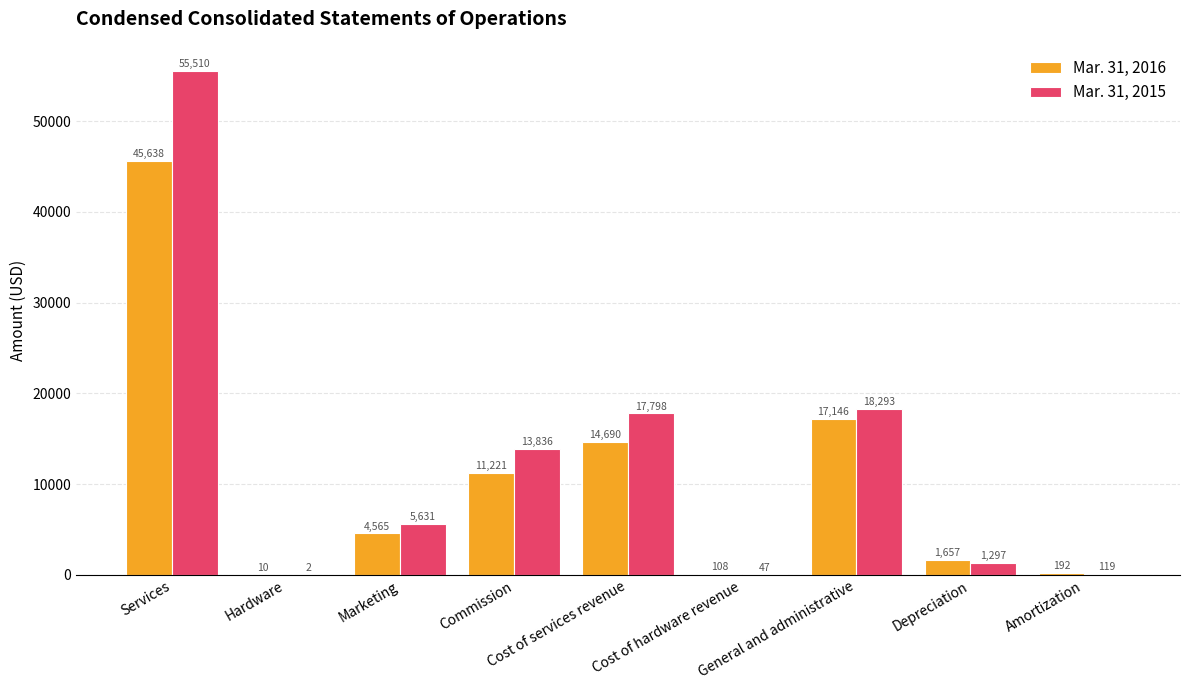

How many data points does each series have?

9